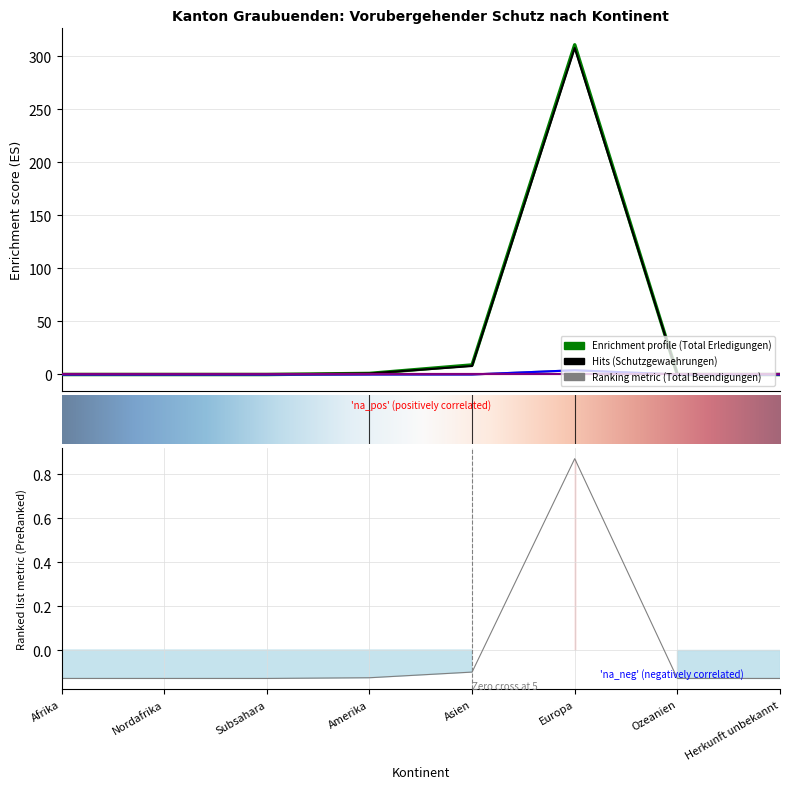

Reading left to right, what are all the values shown in this chart?

Total Erledigungen: Afrika=0	Nordafrika=0	Subsahara=0	Amerika=1	Asien=9	Europa=311	Ozeanien=0	Herkunft unbekannt=0
Schutzgewaehrungen: Afrika=0	Nordafrika=0	Subsahara=0	Amerika=1	Asien=8	Europa=308	Ozeanien=0	Herkunft unbekannt=0
Total Beendigungen: Afrika=0	Nordafrika=0	Subsahara=0	Amerika=0	Asien=0	Europa=4	Ozeanien=0	Herkunft unbekannt=0
Schutz erloschen: Afrika=0	Nordafrika=0	Subsahara=0	Amerika=0	Asien=0	Europa=4	Ozeanien=0	Herkunft unbekannt=0